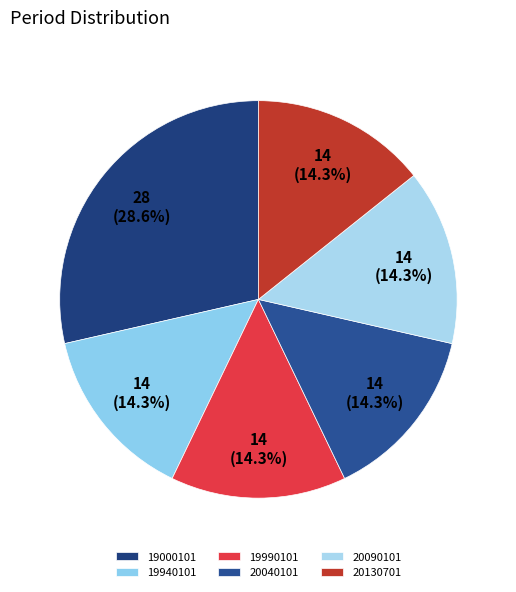

Count the number of slices in the pie.

6